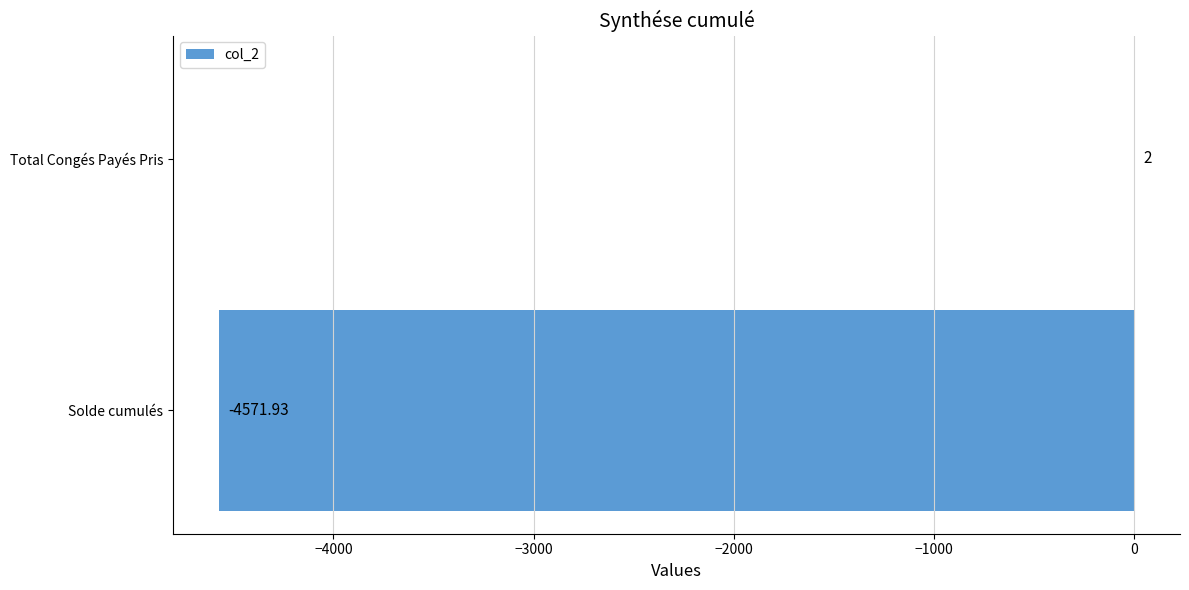

Where is the data nearest to the value -2284?

Total Congés Payés Pris